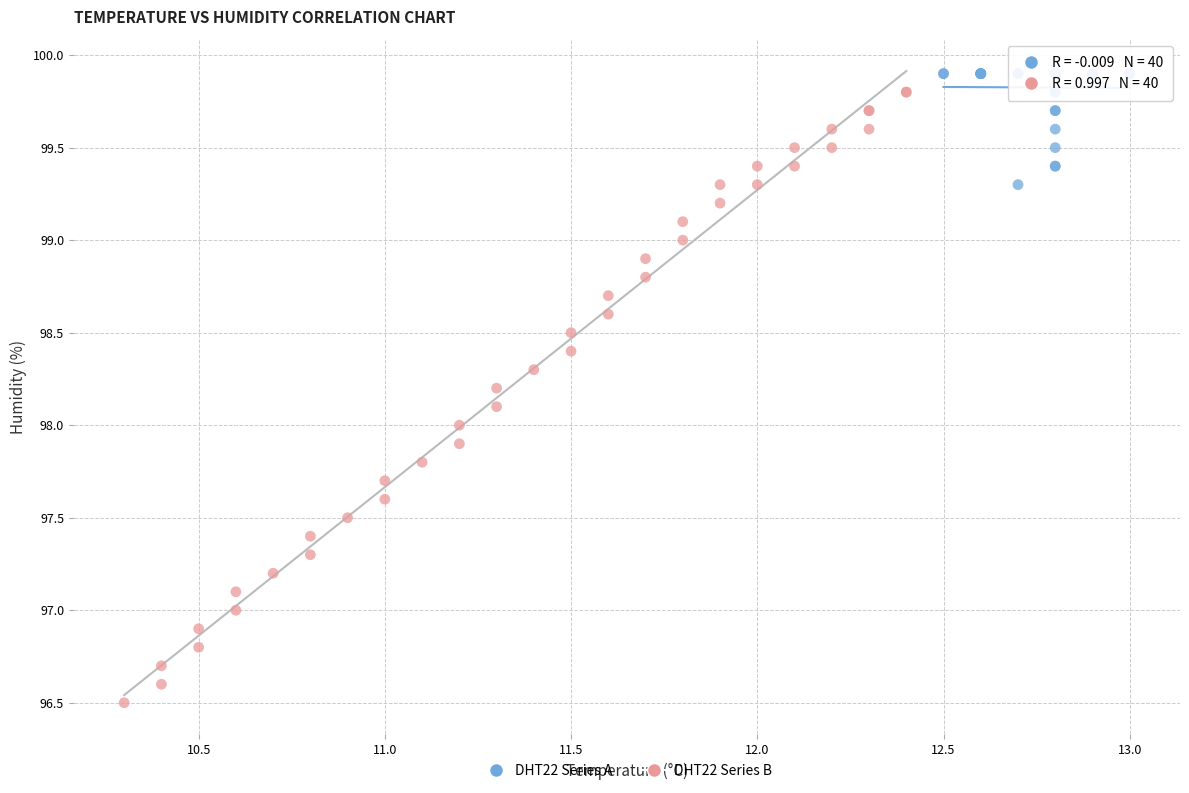

Which series reaches the minimum Y coordinate?

DHT22 Series B